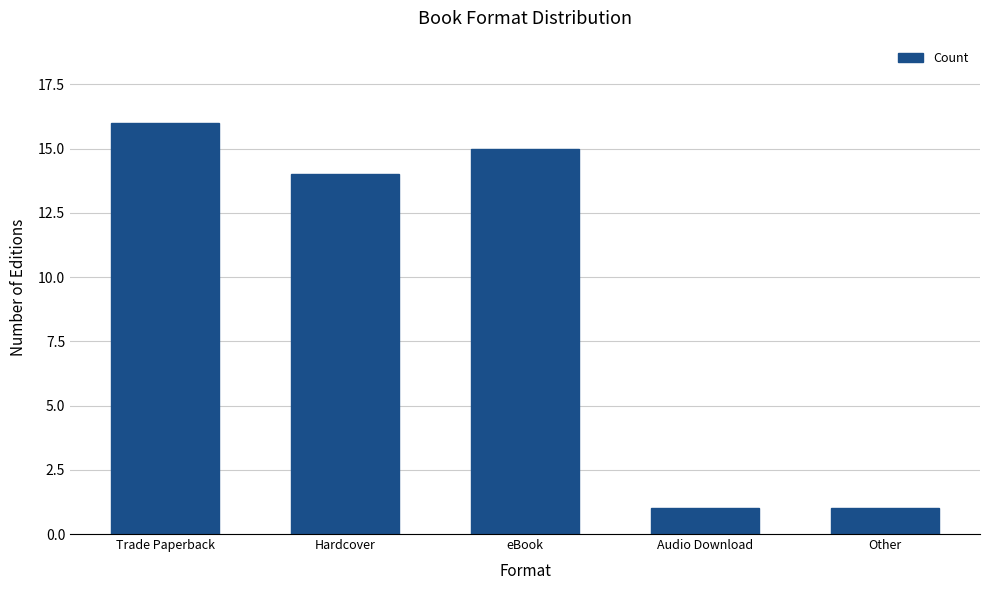

Reading left to right, extract all data points from this chart.

Trade Paperback=16	Hardcover=14	eBook=15	Audio Download=1	Other=1